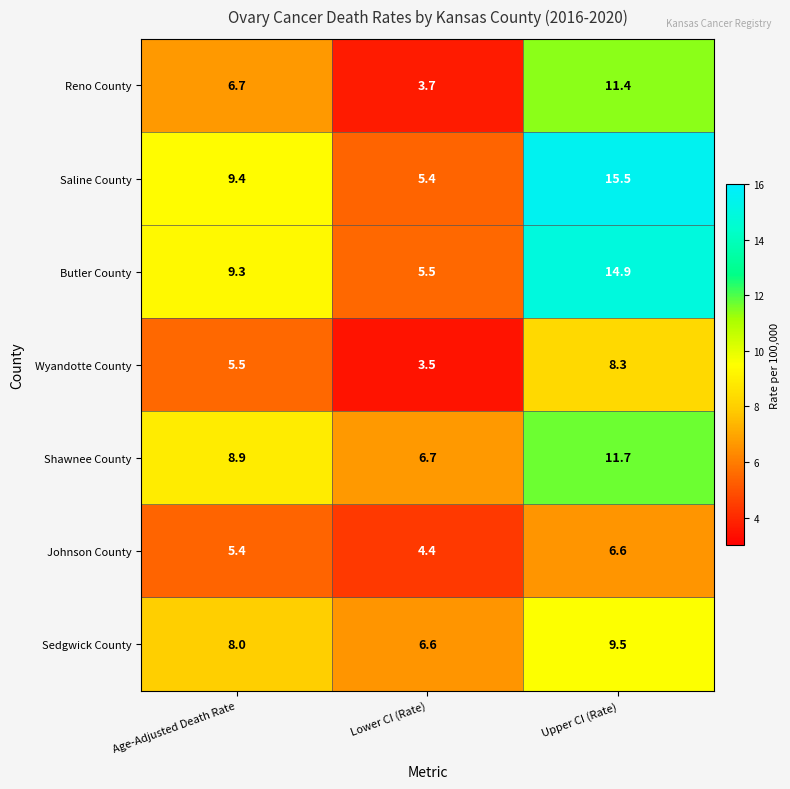

Rank the series by their maximum value, from lowest to highest.

Johnson County, Wyandotte County, Sedgwick County, Reno County, Shawnee County, Butler County, Saline County